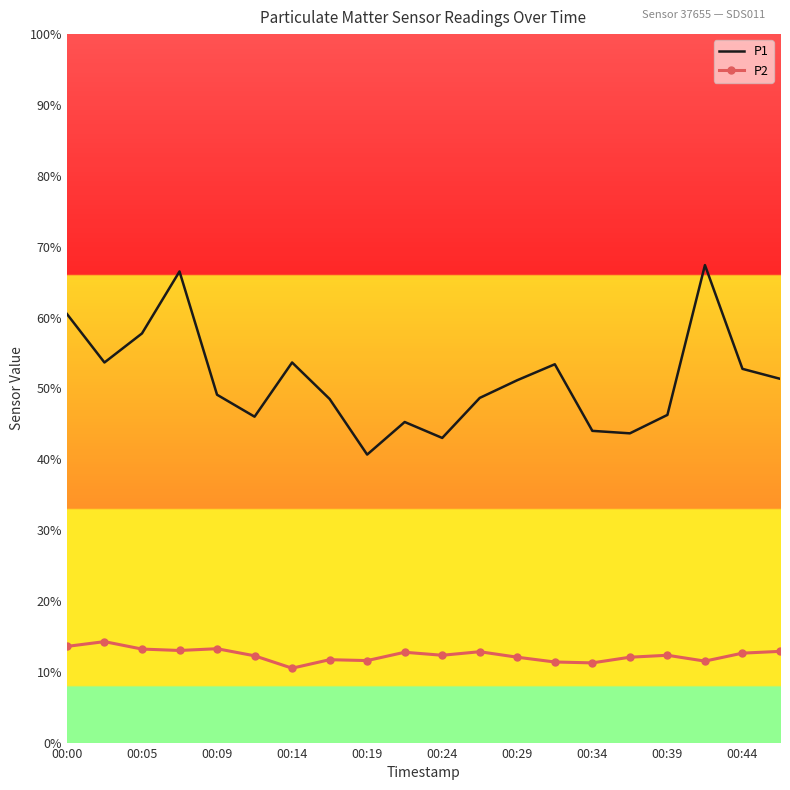

True or false: P1 and P2 cross at least once.

False